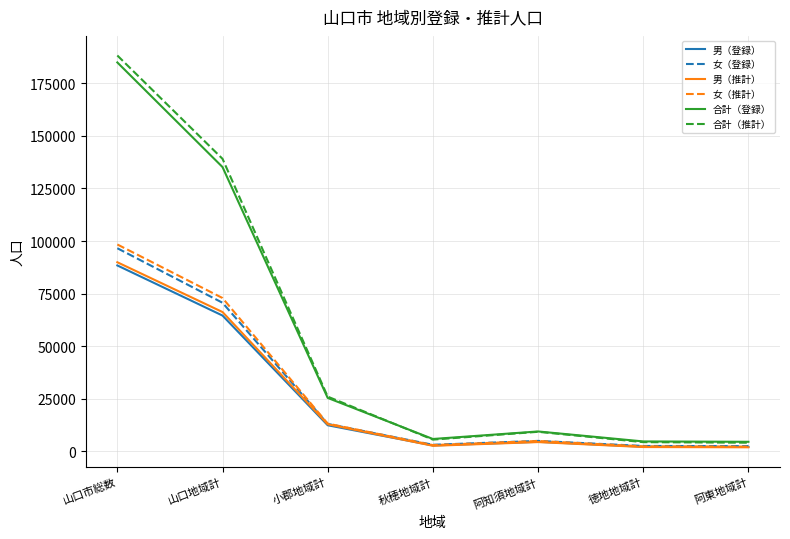

The value of 男（登録） at 阿知須地域計 is 4489. True or false?

True